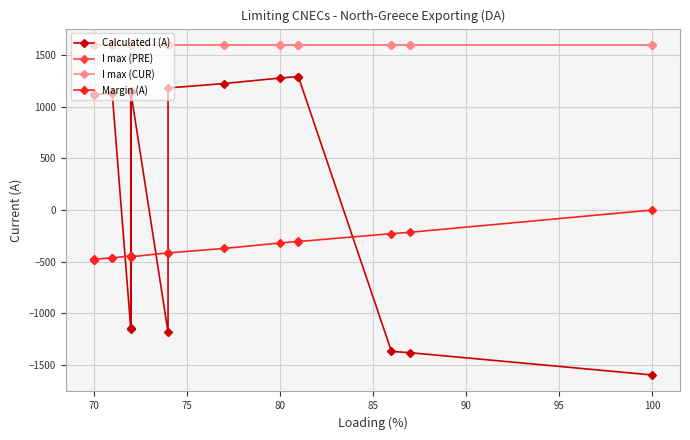

How many data points in Margin (A) are less than -416?

9